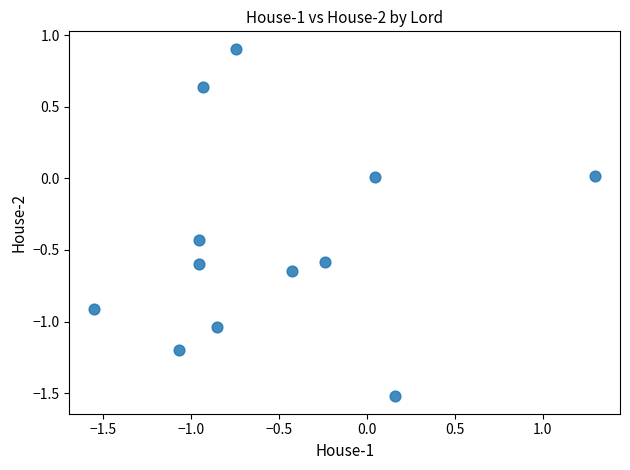

What is the average X value?

-0.5